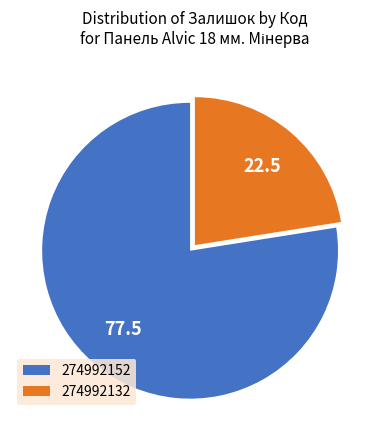

Does 274992152 represent more than half of the total?

Yes